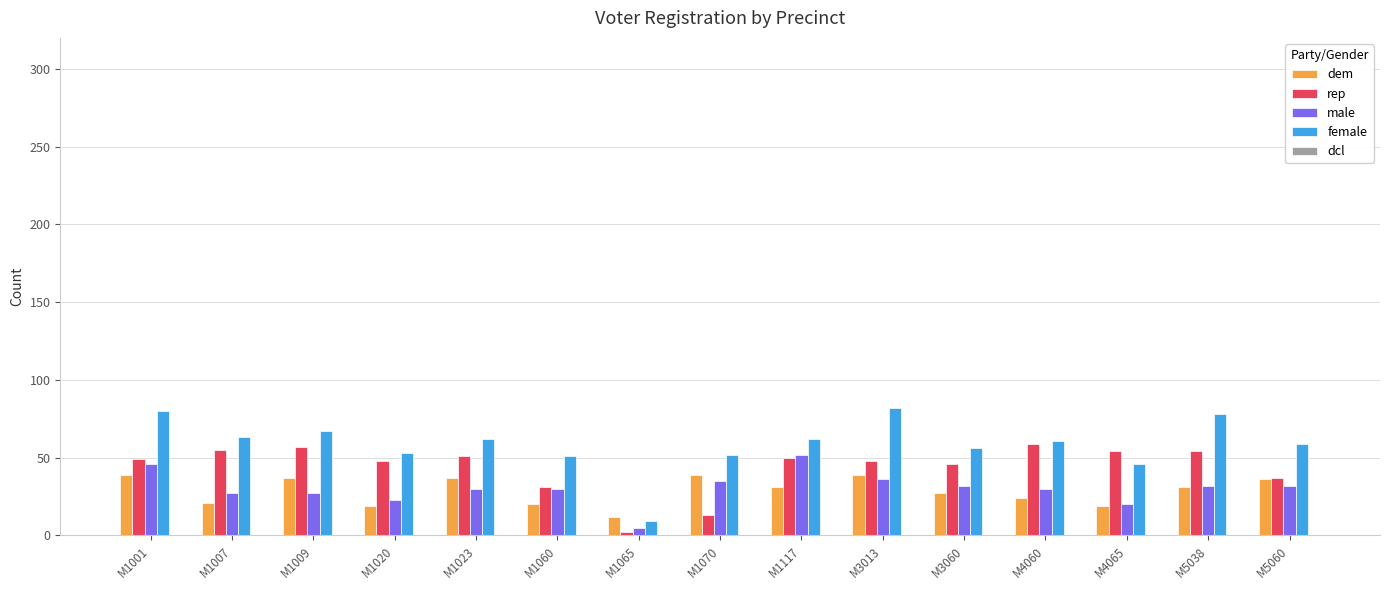

List the series in order of their peak value, highest first.

female, rep, male, dem